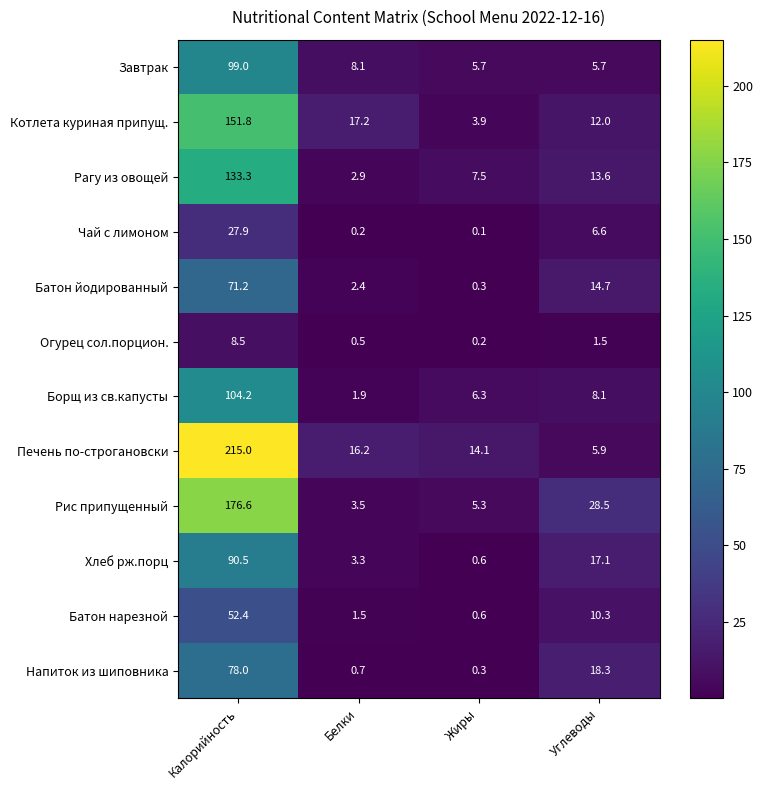

Which category has the highest value in the Чай с лимоном series?

Калорийность